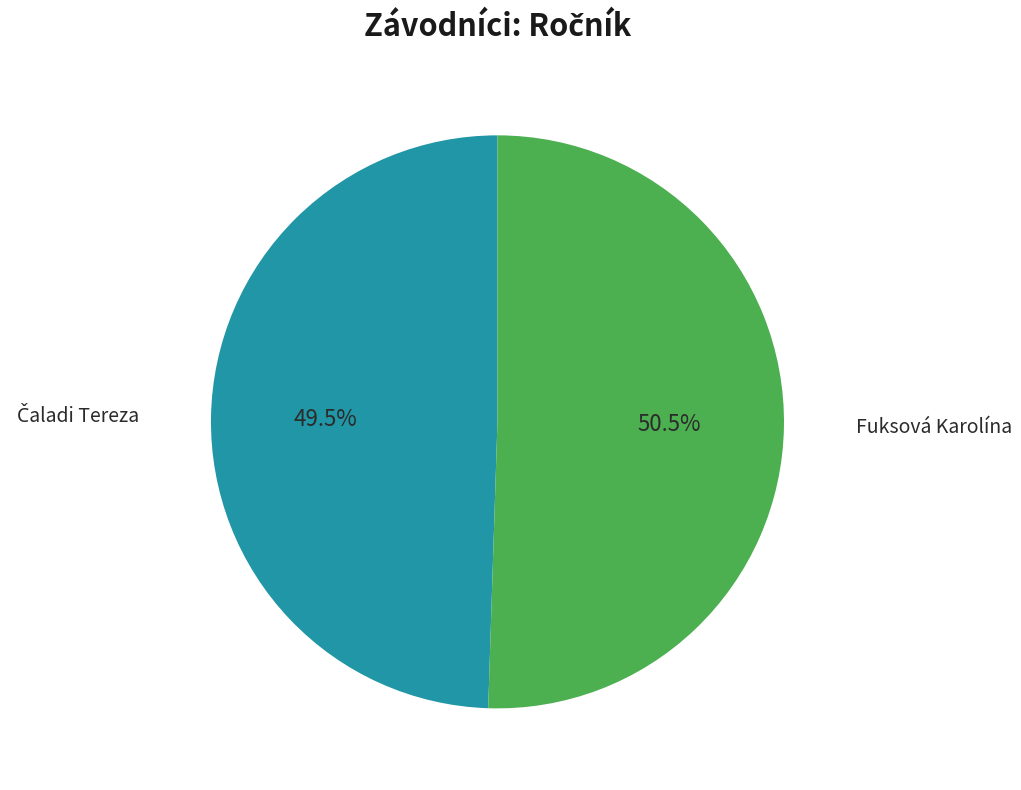

How many segments does this pie chart have?

2